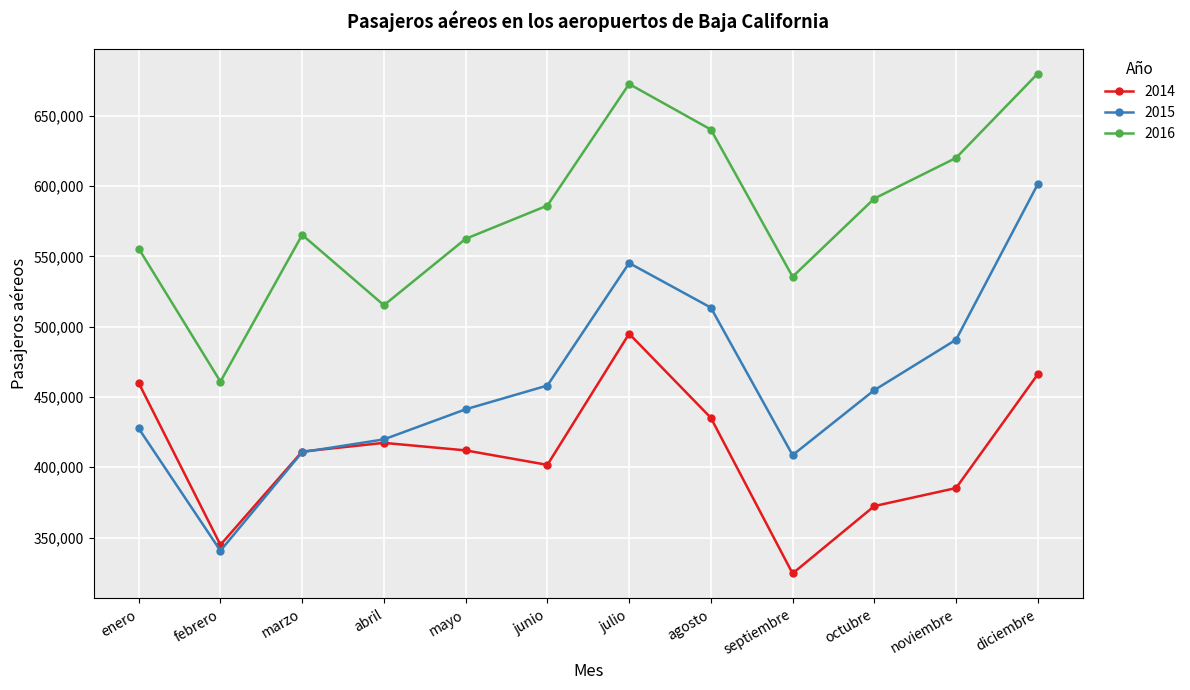

What is the sum of the 2015 values at enero and diciembre?

1028902